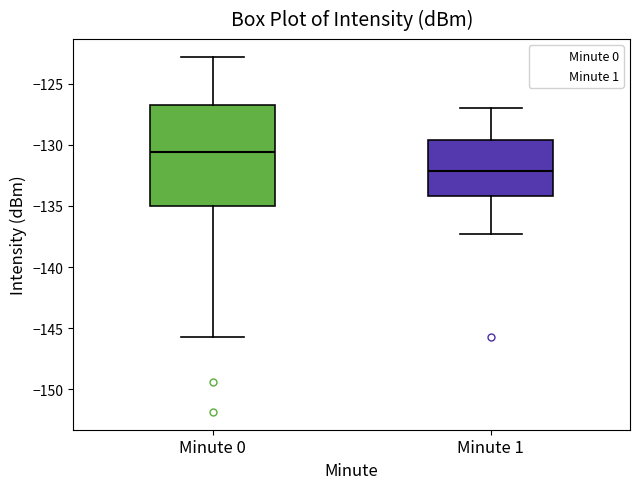

Which box's median line is the lowest?

Minute 1